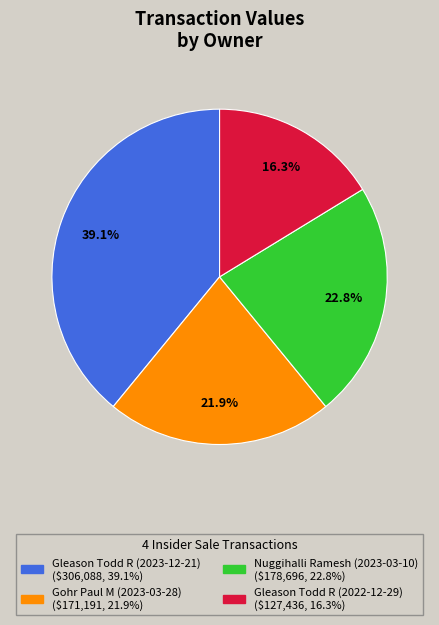

Is the sum of Gleason Todd R (2023-12-21) and Gohr Paul M (2023-03-28) greater than half?

Yes